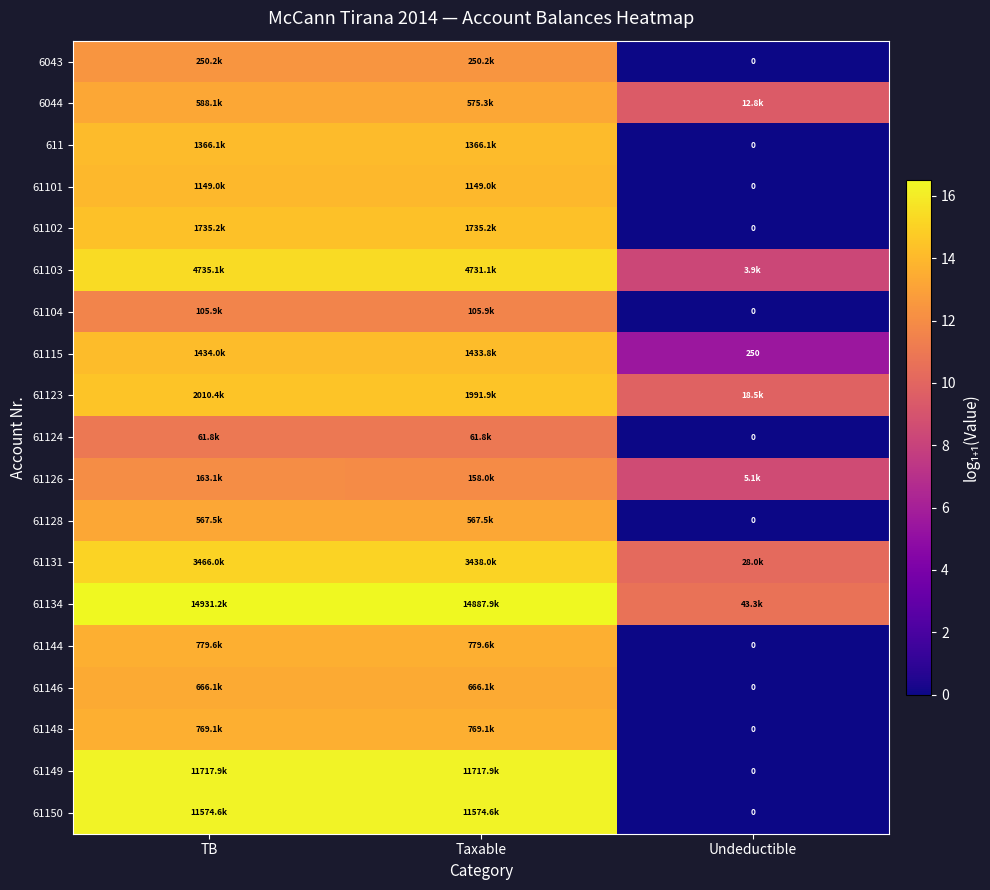

At which label is 6043 closest to 6?

Undeductible